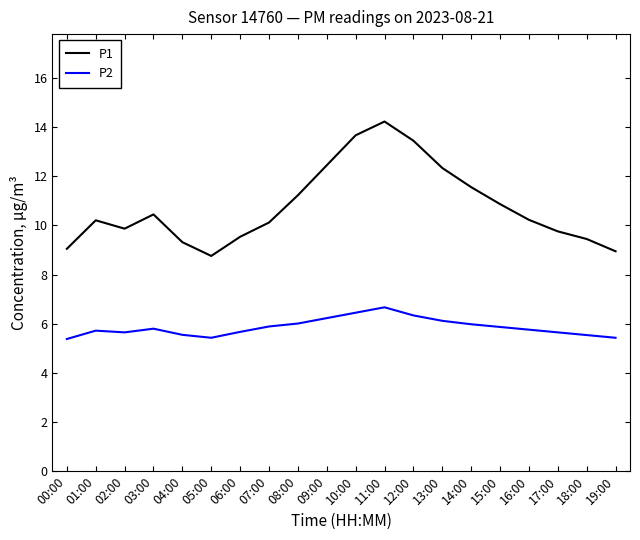

What position from the left is 03:00?

4